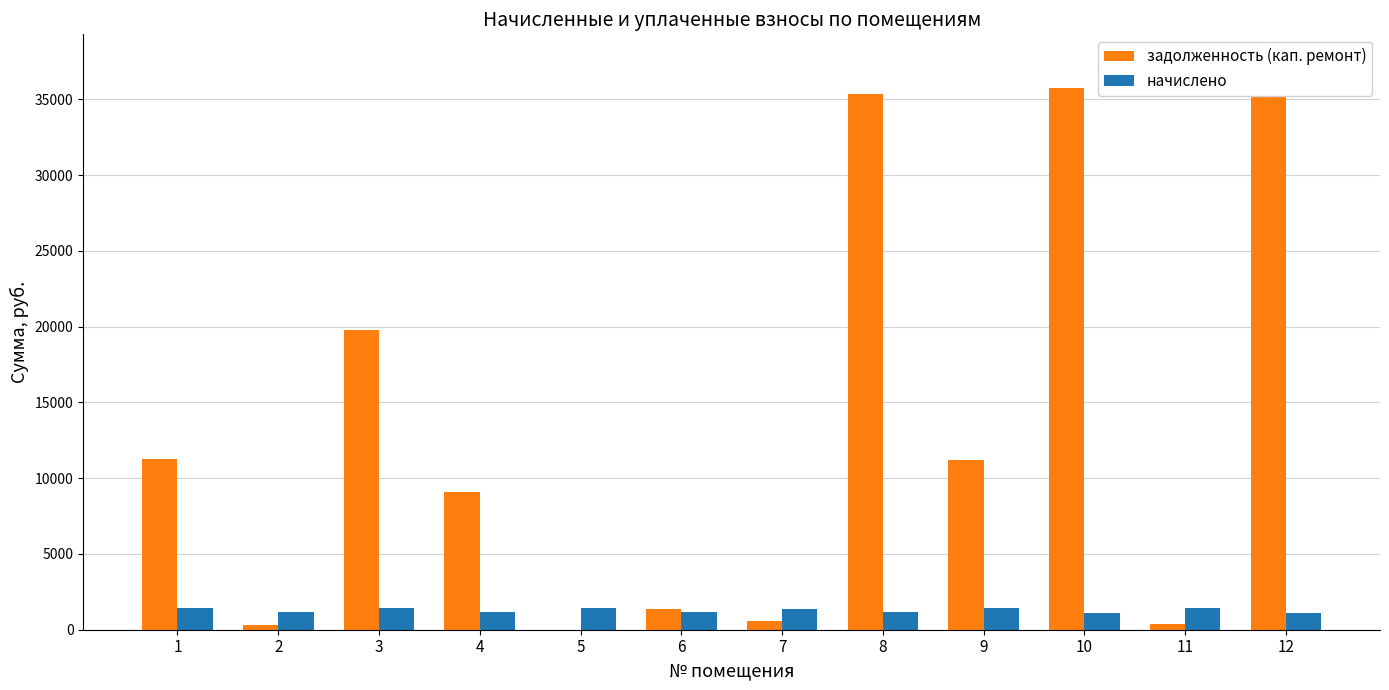

What is the greatest value displayed?

35727.7